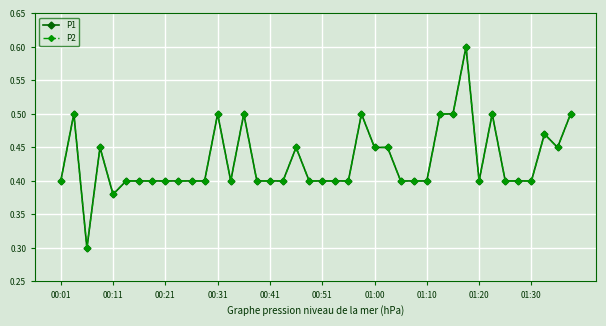

At how many categories does at least one series exceed 0?

40